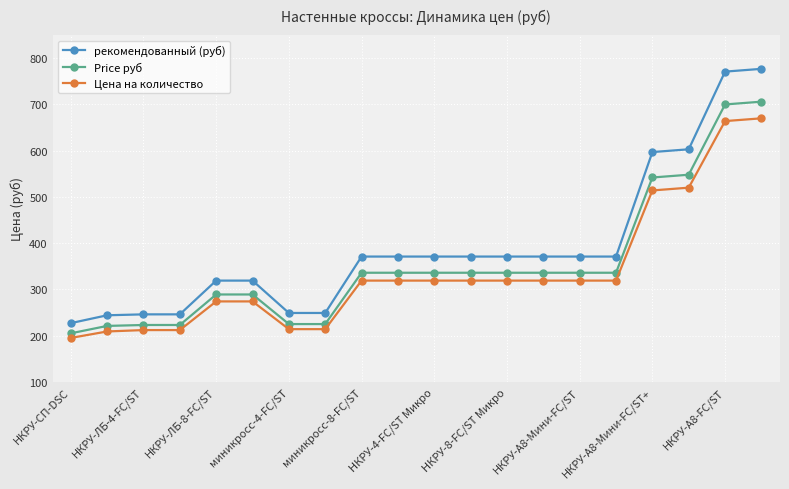

What is the maximum value for Price руб?

706